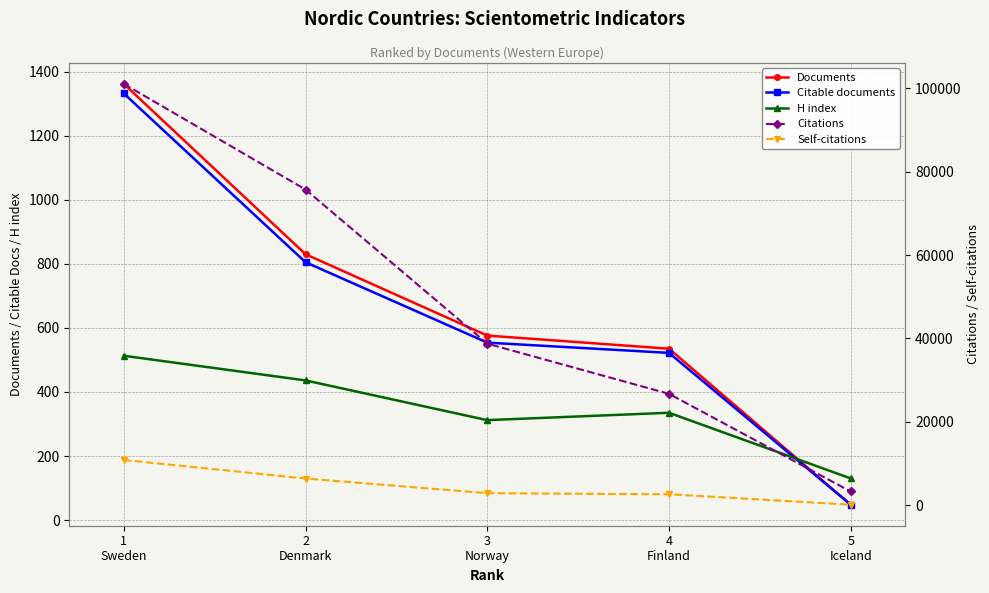

True or false: Citations and Citable documents intersect in this chart.

False